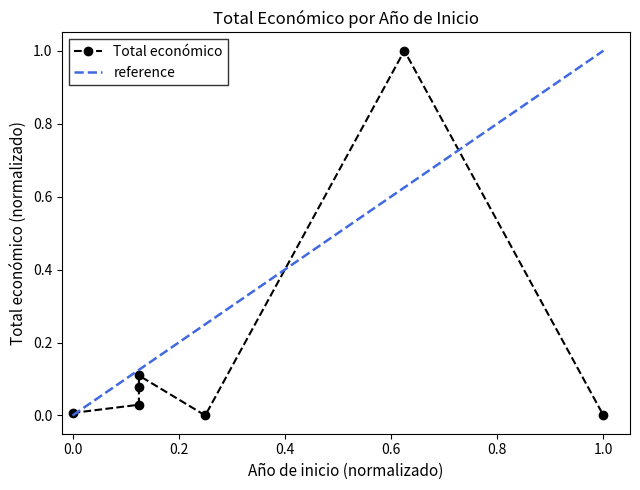

Reading right to left, extract all data points from this chart.

0.0	1.0	0.0	0.1	0.1	0.0	0.0